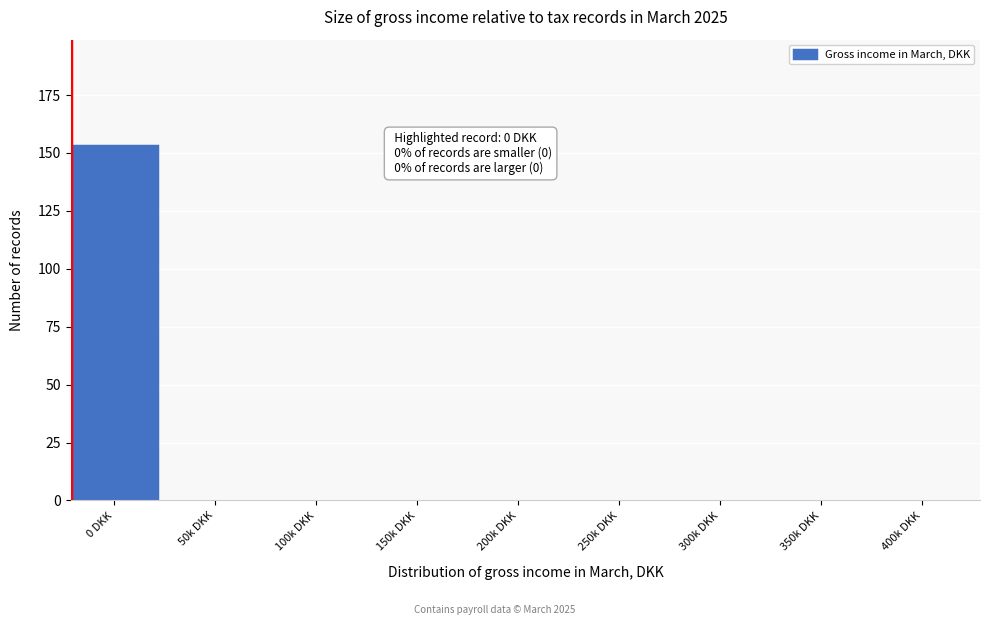

Reading left to right, extract all data points from this chart.

0 DKK=153	50k DKK=0	100k DKK=0	150k DKK=0	200k DKK=0	250k DKK=0	300k DKK=0	350k DKK=0	400k DKK=0